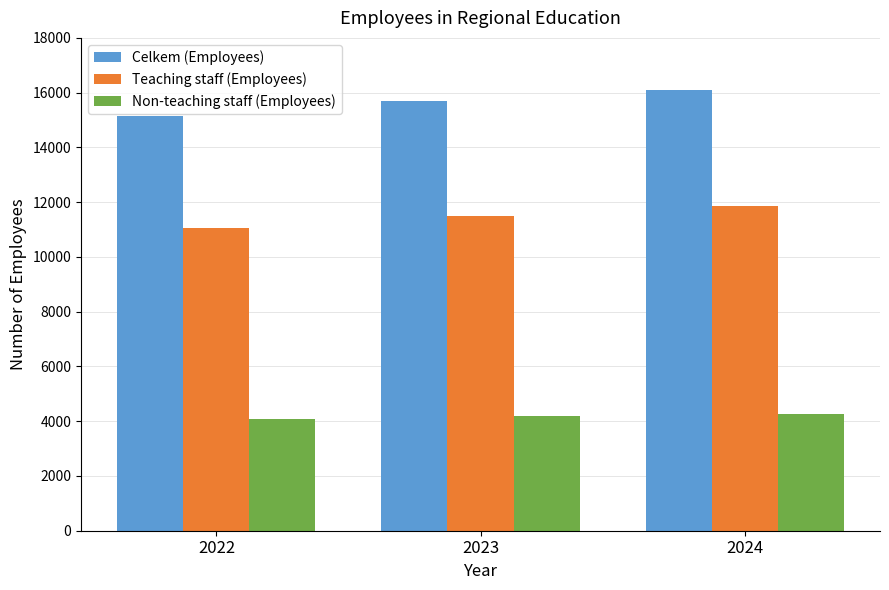

At how many categories does at least one series exceed 7723?

3